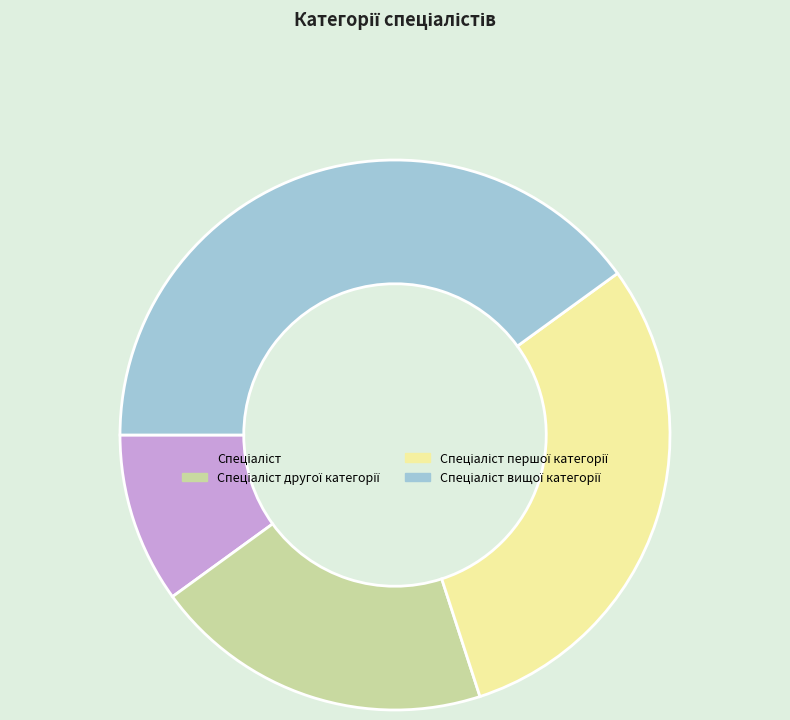

Is there any slice that represents more than half of the pie?

No